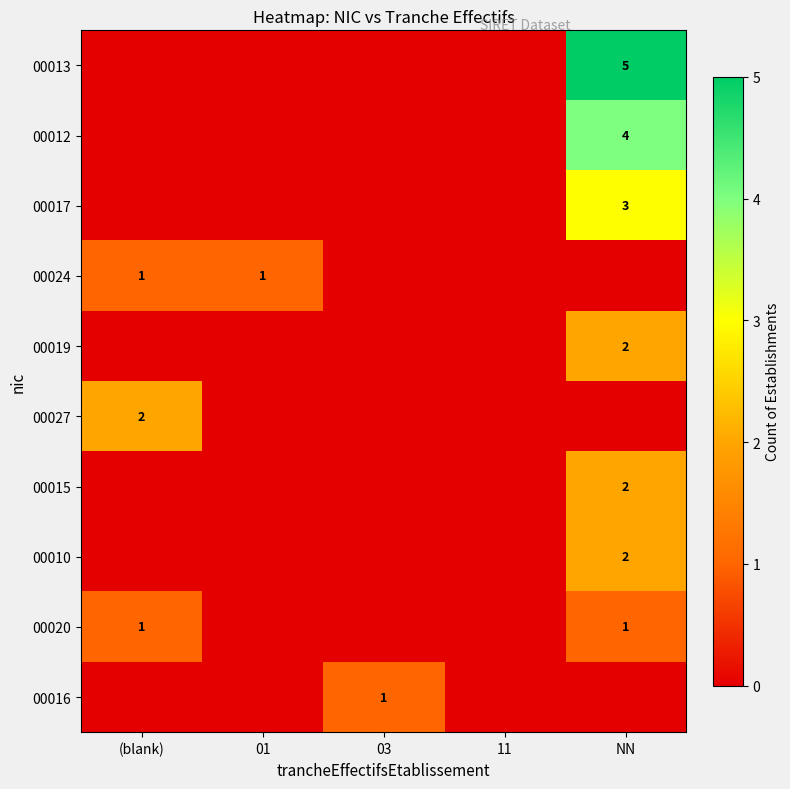

Is it true that 00019 equals 1 at NN?

False